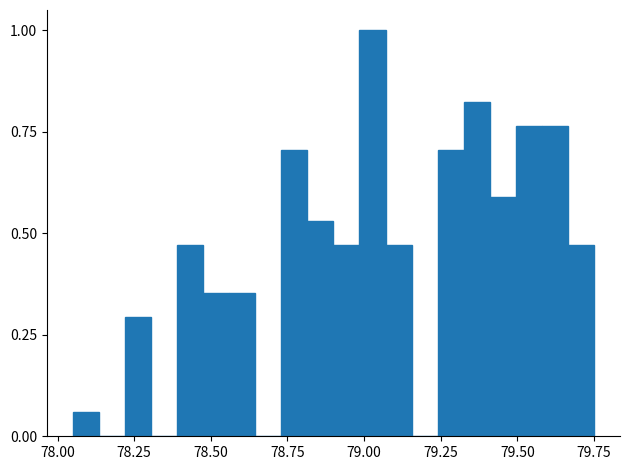

Around what value on the x-axis is the tallest bar? Give the approximate position of its centre, as read against the axis.

79.05